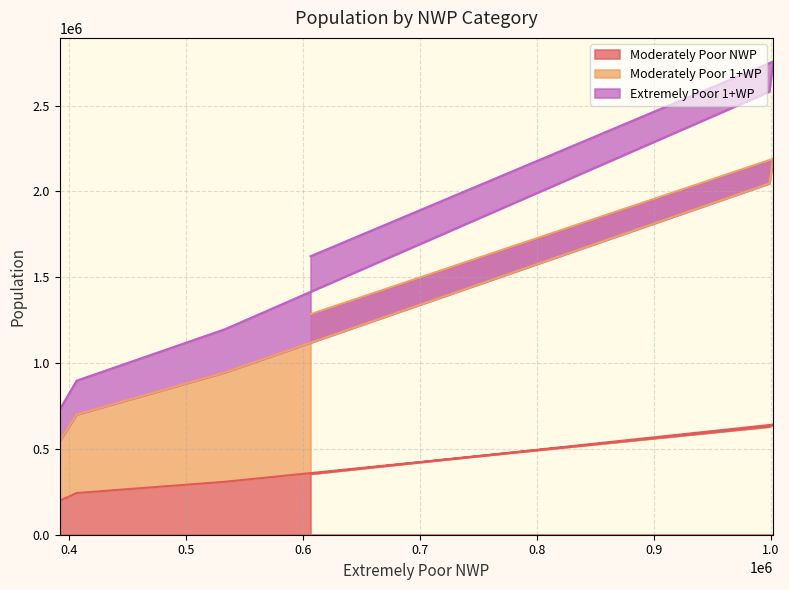

Count the number of data series in this chart.

3